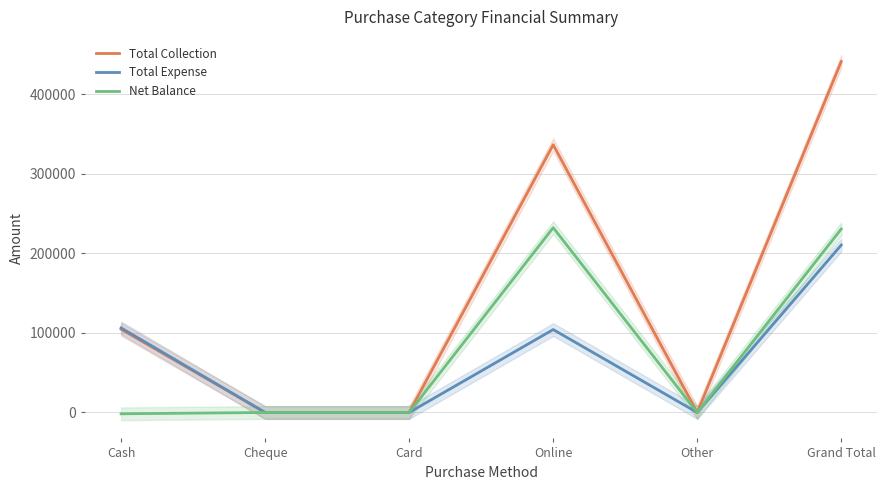

What is the lowest value of the Net Balance series?

-1660